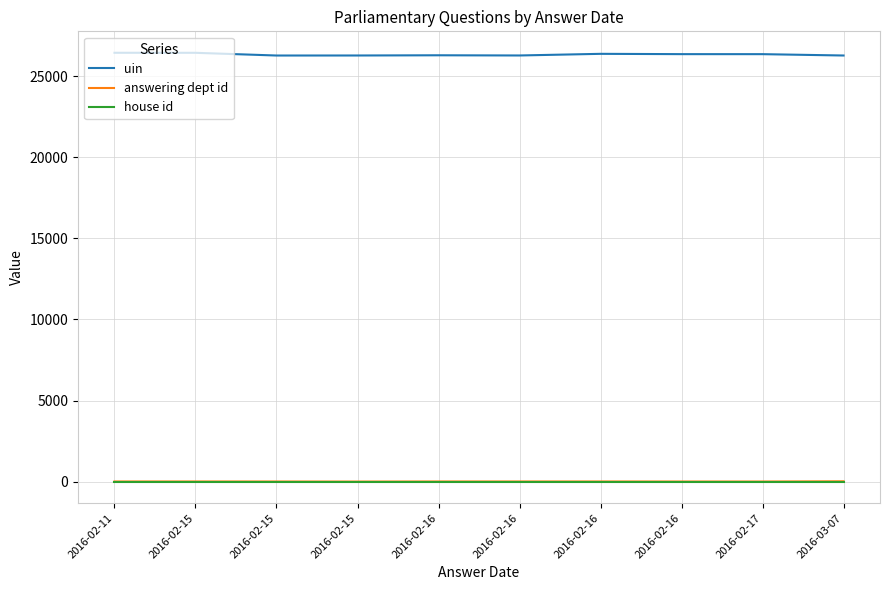

What are all the series names shown in the legend?

uin, answering dept id, house id